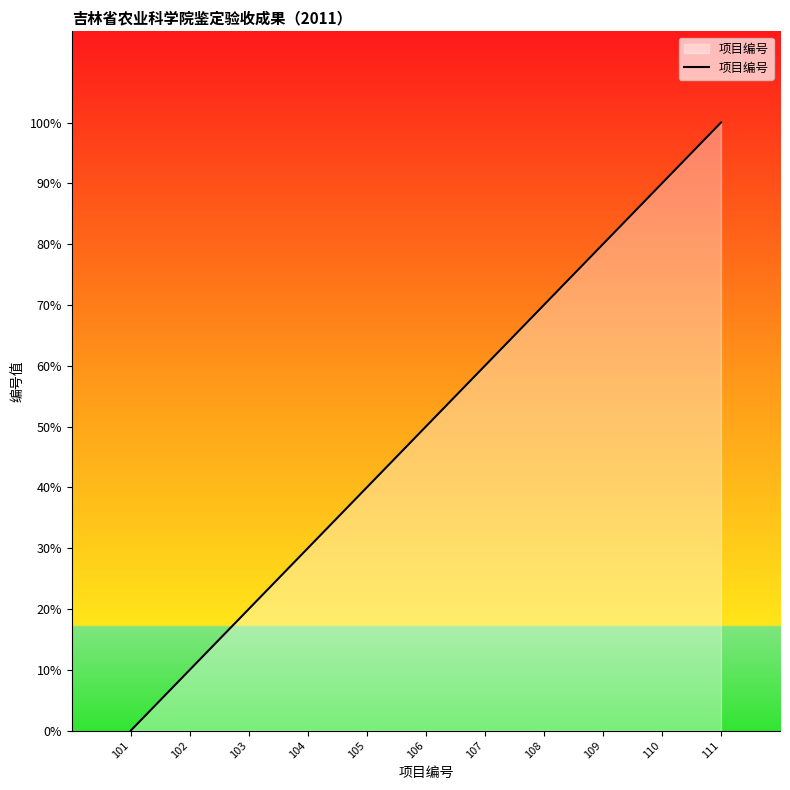

Reading right to left, list all the values displayed in this chart.

111=100	110=90	109=80	108=70	107=60	106=50	105=40	104=30	103=20	102=10	101=0